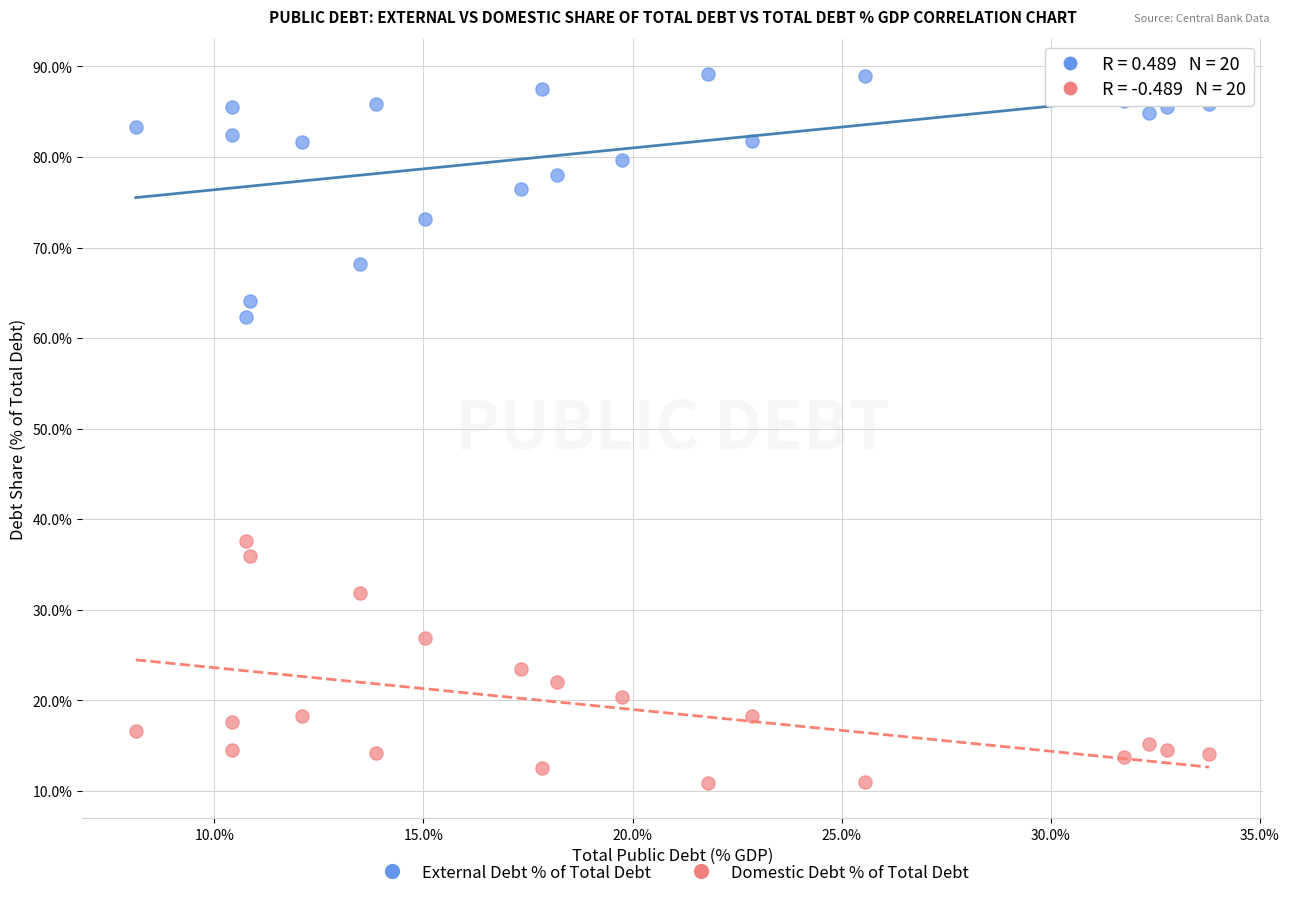

Which series reaches the maximum Y coordinate?

External Debt % of Total Debt